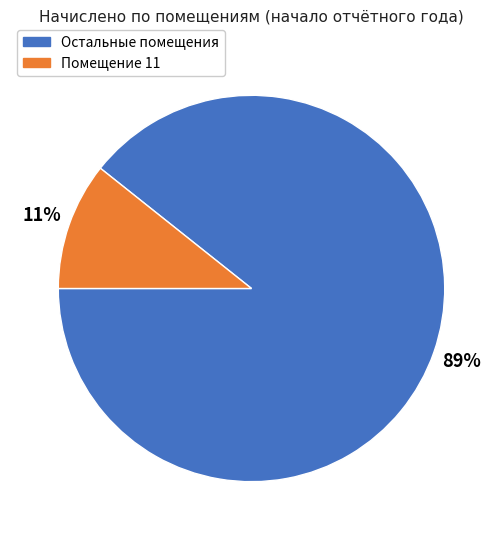

To the nearest percent, what is the average slice percentage?

50%